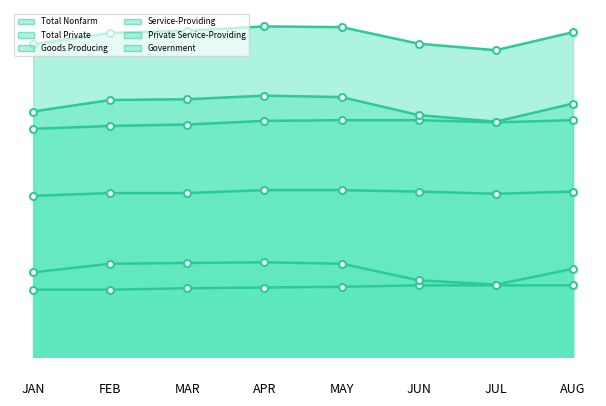

The value of Private Service-Providing at JAN is 7817. True or false?

False